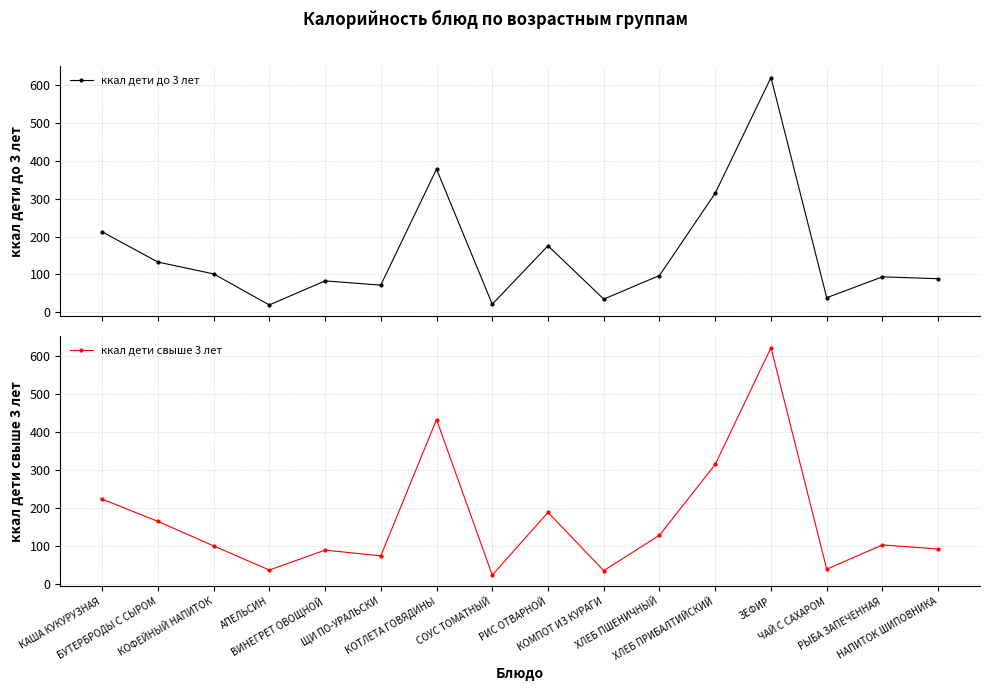

The value of ккал дети до 3 лет at ВИНЕГРЕТ ОВОЩНОЙ is 82.5. True or false?

True